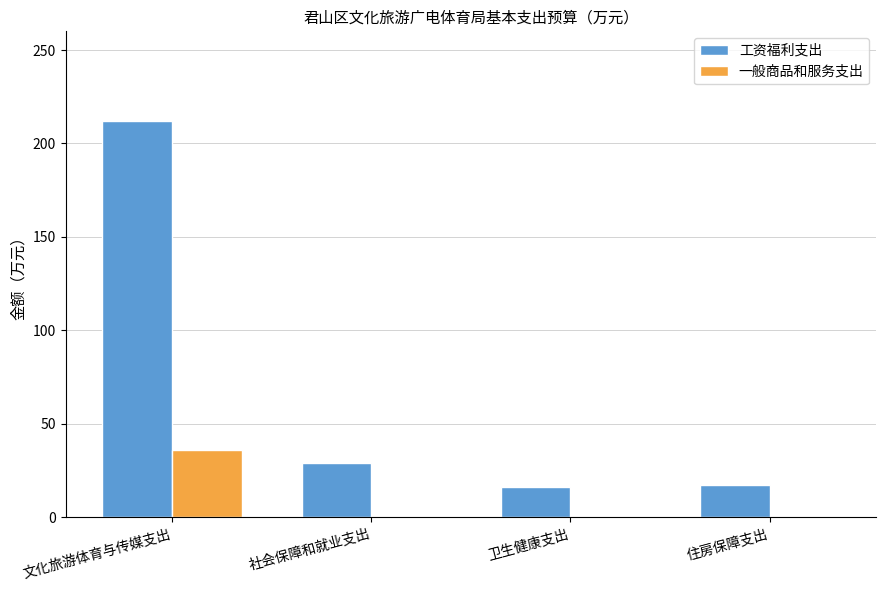

What is the sum of the 工资福利支出 values at 社会保障和就业支出 and 文化旅游体育与传媒支出?

241.1